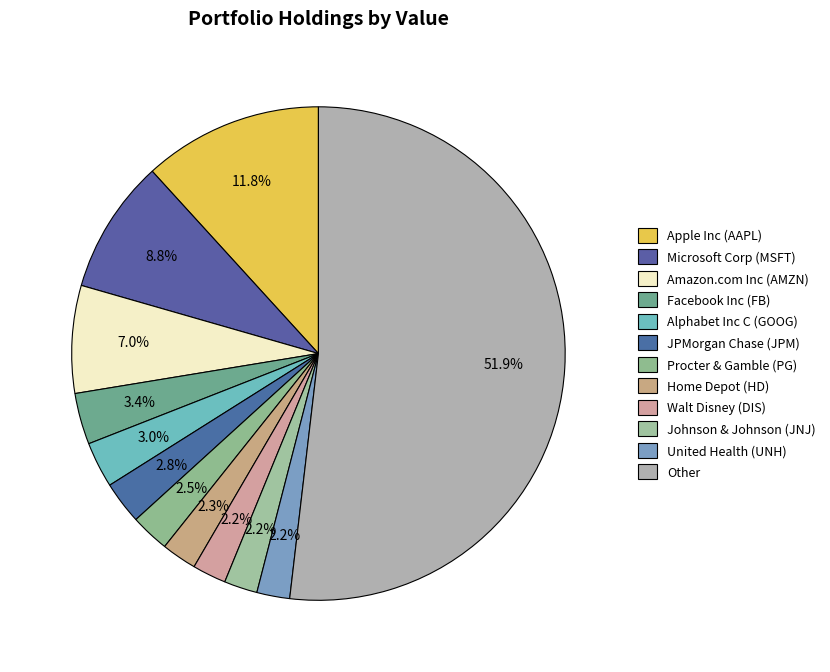

Approximately how many times larger is the value at Home Depot (HD) compared to Microsoft Corp (MSFT)?

0.3